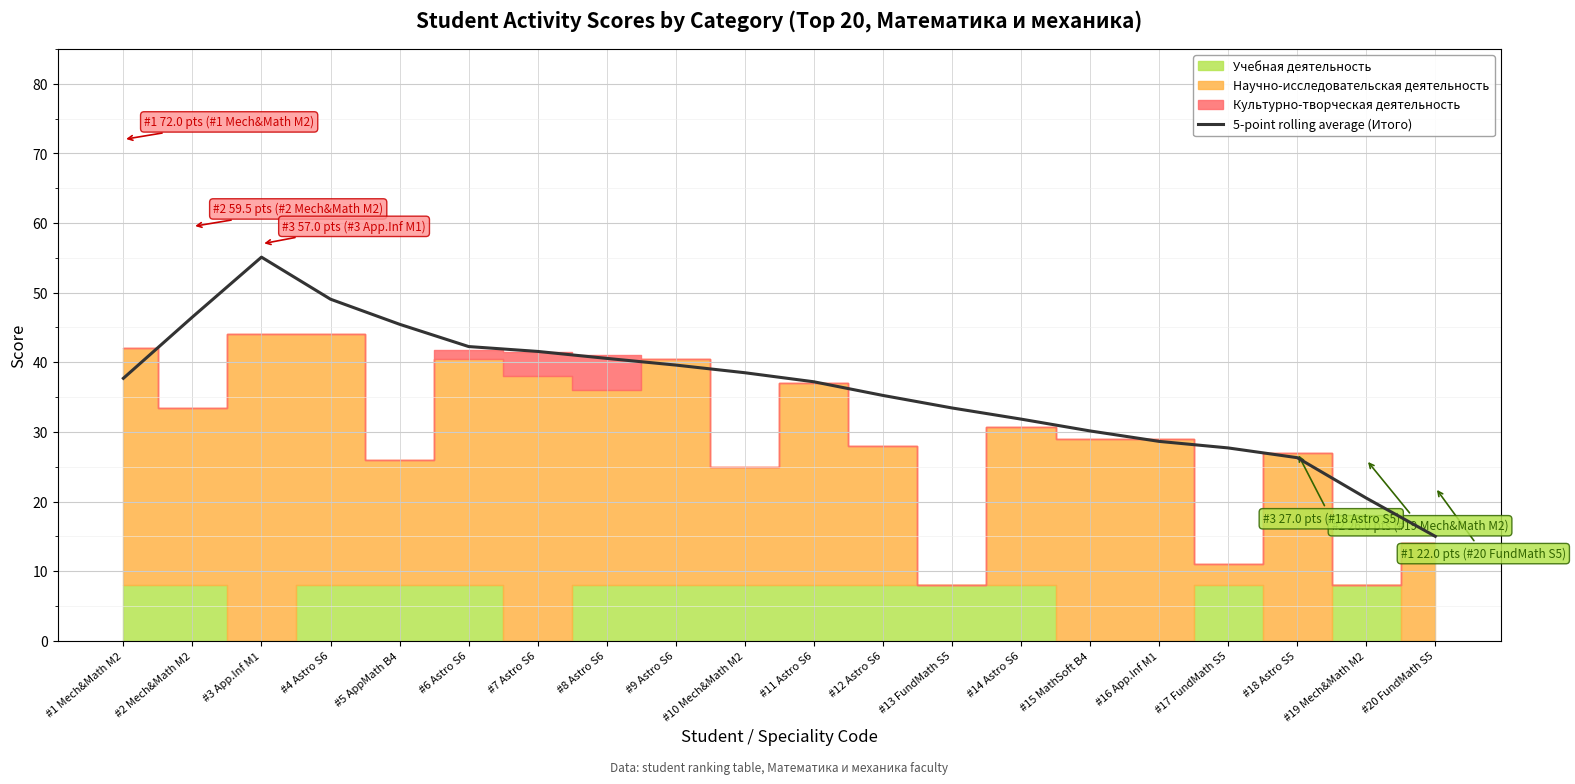

Between #1 Mech&Math M2 and #19 Mech&Math M2, which is larger?

#1 Mech&Math M2